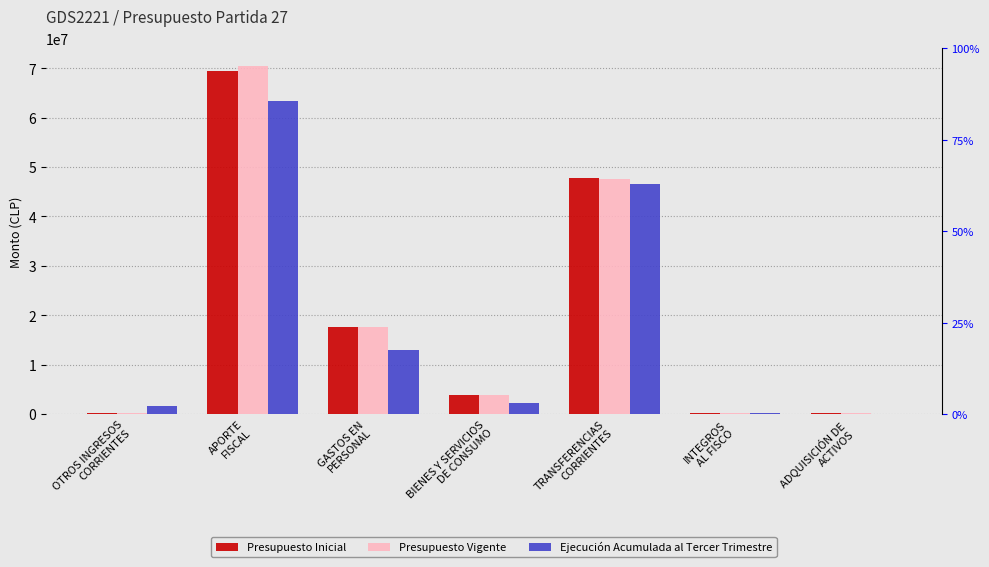

True or false: Ejecución Acumulada al Tercer Trimestre has a value of 2283577 at BIENES Y SERVICIOS
DE CONSUMO.

True